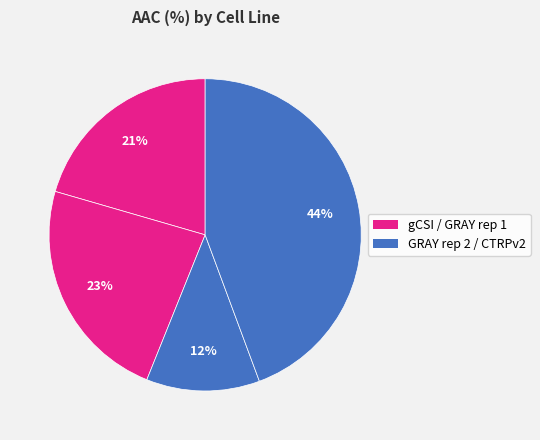

Does any single category account for the majority?

No